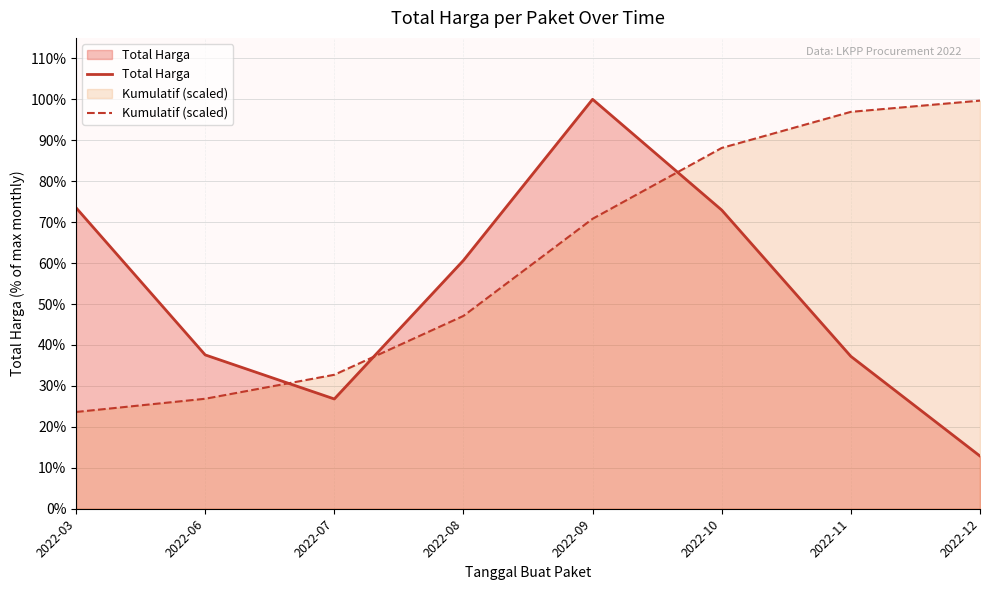

At 2022-03, list the series in order from largest to smallest.

Total Harga, Kumulatif (scaled)